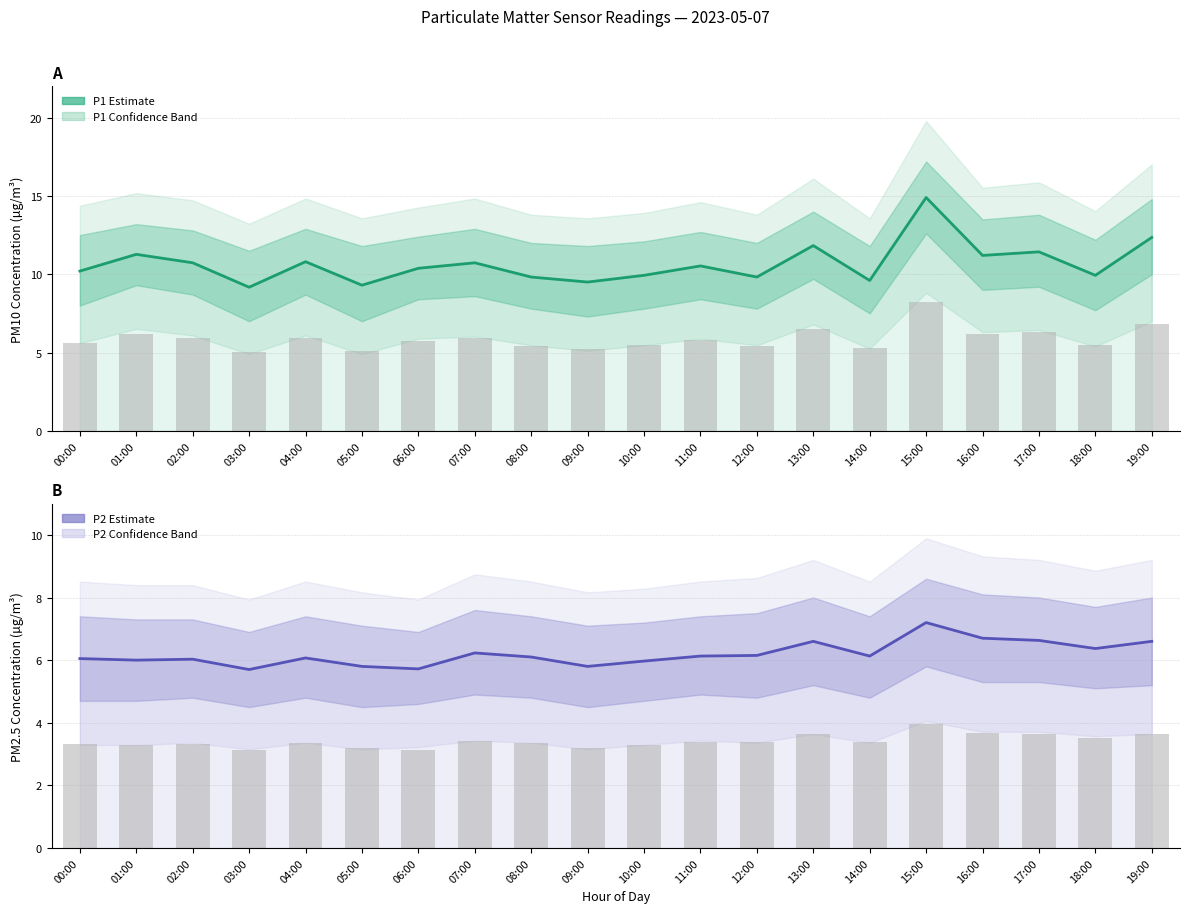

Reading left to right, extract all data points from this chart.

P1 (PM10) Estimate: 00:00=10.2	01:00=11.3	02:00=10.7	03:00=9.2	04:00=10.8	05:00=9.3	06:00=10.4	07:00=10.7	08:00=9.8	09:00=9.5	10:00=9.9	11:00=10.5	12:00=9.8	13:00=11.8	14:00=9.6	15:00=14.9	16:00=11.2	17:00=11.4	18:00=9.9	19:00=12.3
P2 (PM2.5) Estimate: 00:00=6.0	01:00=6.0	02:00=6.0	03:00=5.7	04:00=6.1	05:00=5.8	06:00=5.7	07:00=6.2	08:00=6.1	09:00=5.8	10:00=6.0	11:00=6.1	12:00=6.2	13:00=6.6	14:00=6.1	15:00=7.2	16:00=6.7	17:00=6.6	18:00=6.4	19:00=6.6